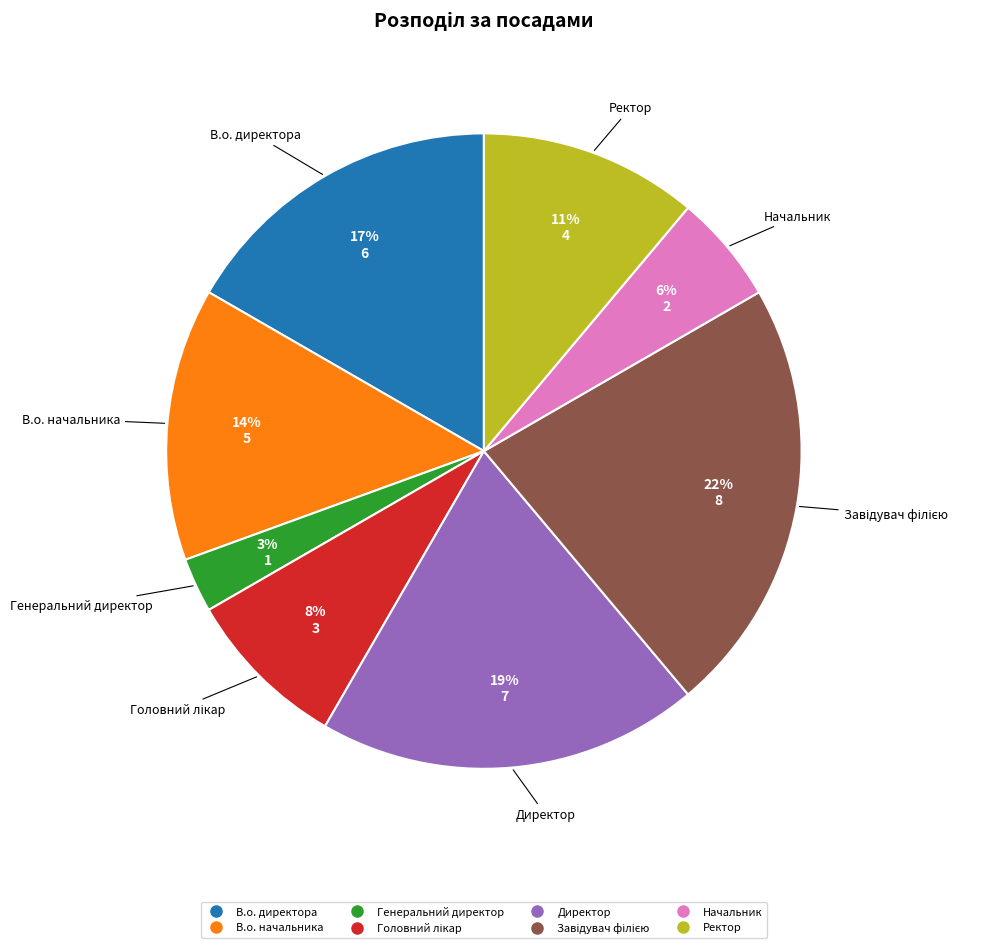

Which category has the smallest portion of the pie?

Генеральний директор